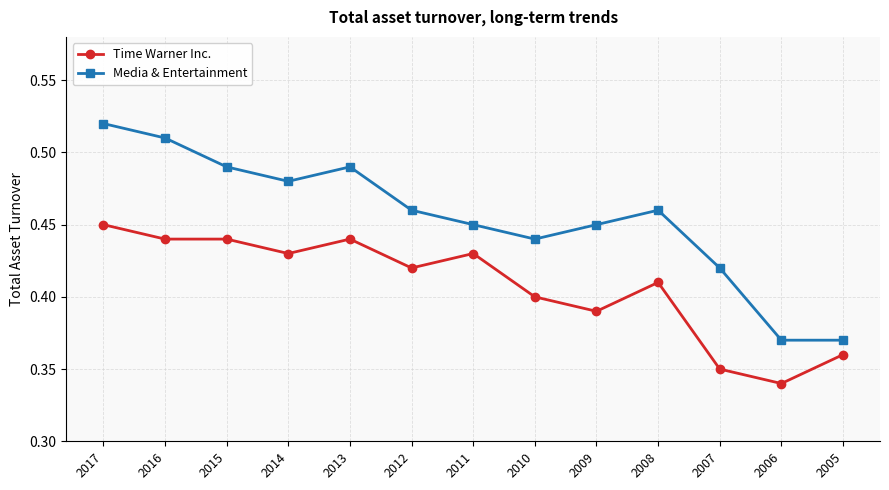

True or false: Time Warner Inc. has more than 1 points higher than both neighbors.

True